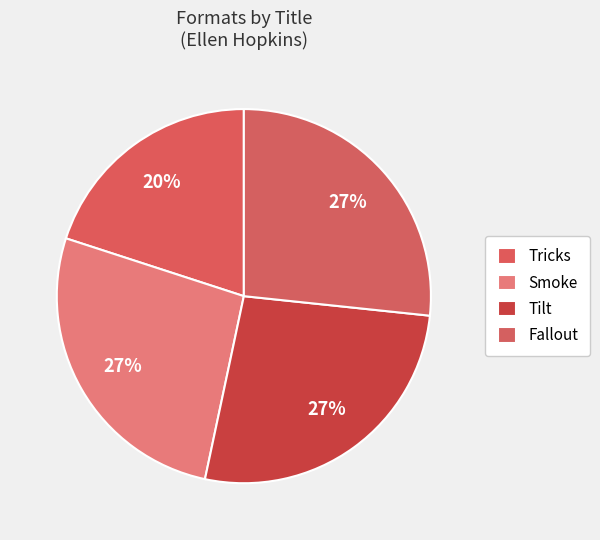

Is it true that Smoke is 27% of the pie?

True